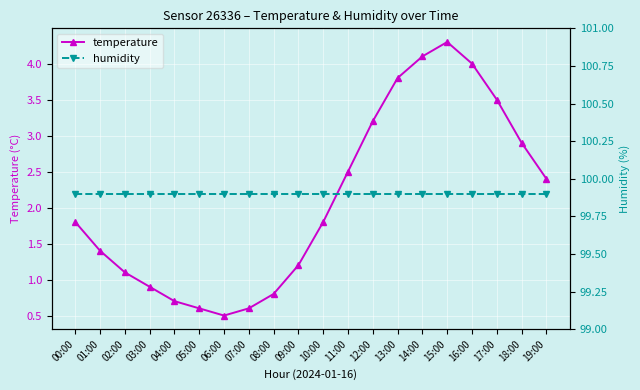

What is the average value of the temperature series?

2.1